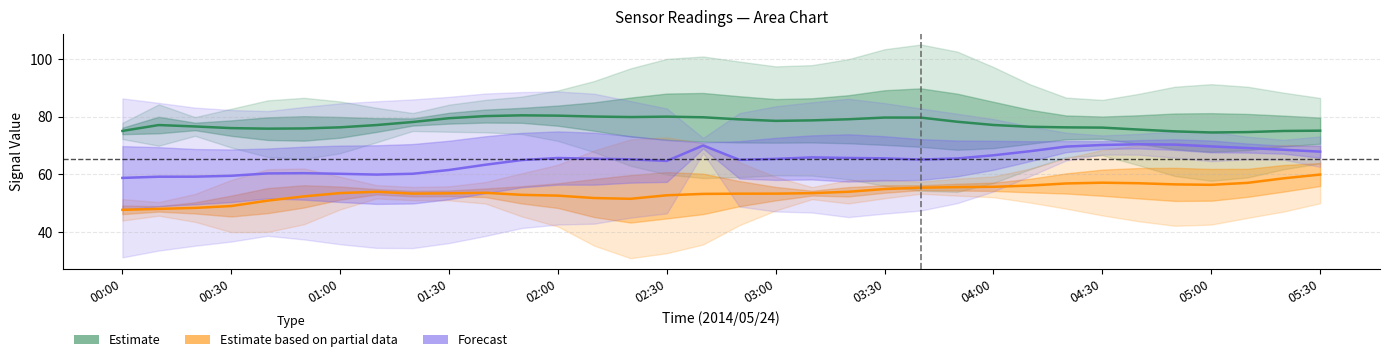

How many data points in Estimate (3.376 & 5.888 MHz) are less than 77?

15